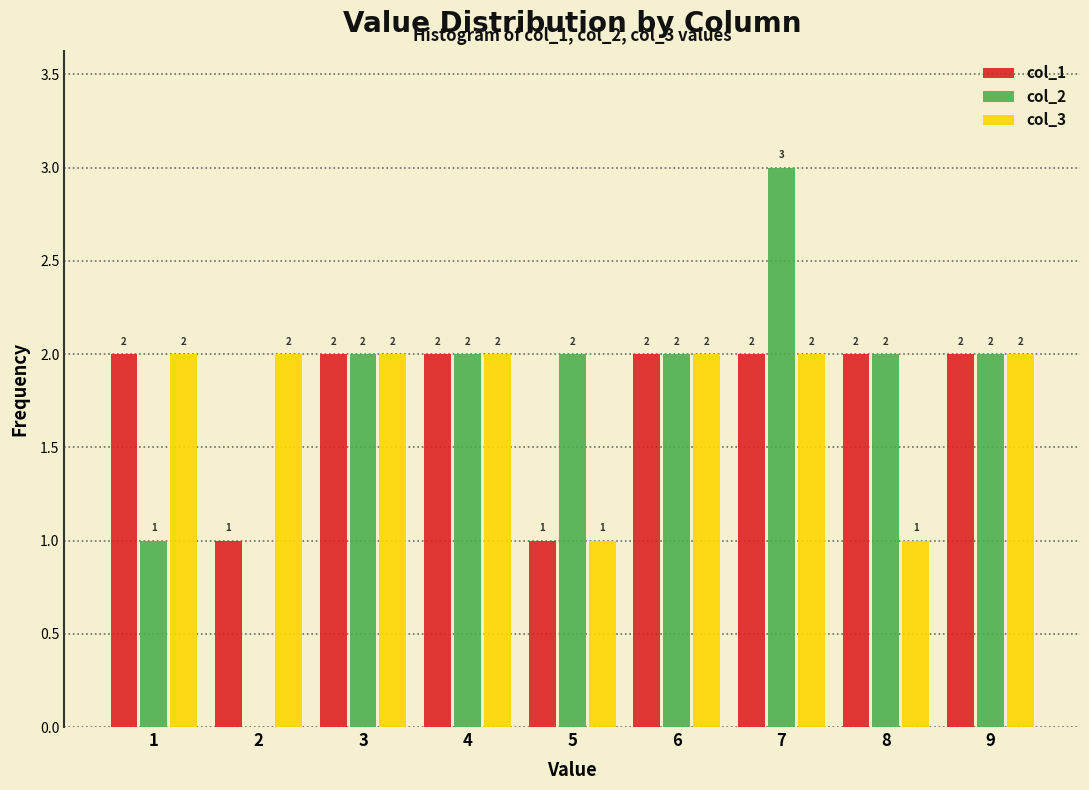

Reading right to left, extract all data points from this chart.

col_1: 9=2	8=2	7=2	6=2	5=1	4=2	3=2	2=1	1=2
col_2: 9=2	8=2	7=3	6=2	5=2	4=2	3=2	2=0	1=1
col_3: 9=2	8=1	7=2	6=2	5=1	4=2	3=2	2=2	1=2